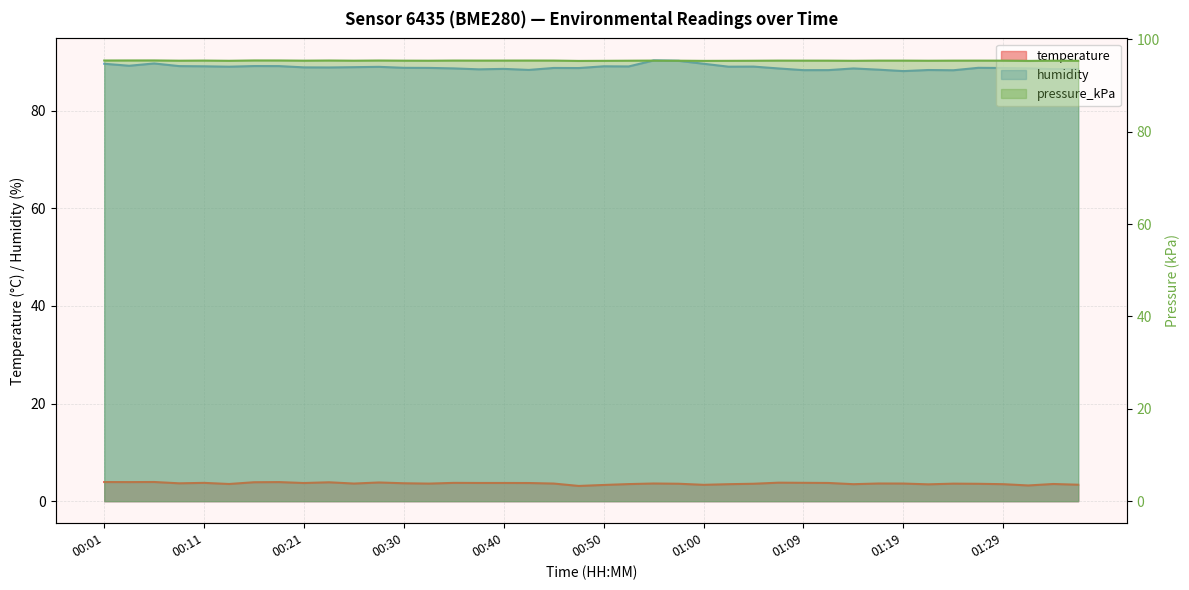

How many pressure_kPa values are between 95 and 96?

40